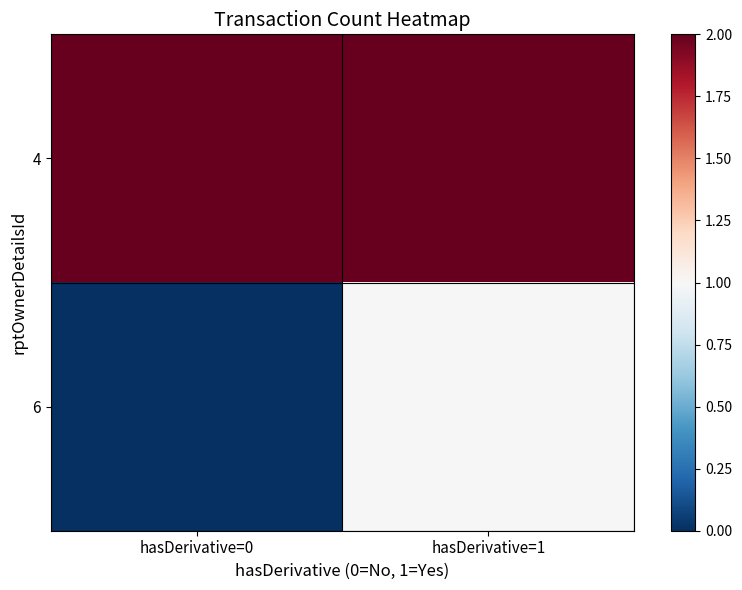

Between hasDerivative=0 and hasDerivative=1, which is larger?

hasDerivative=0